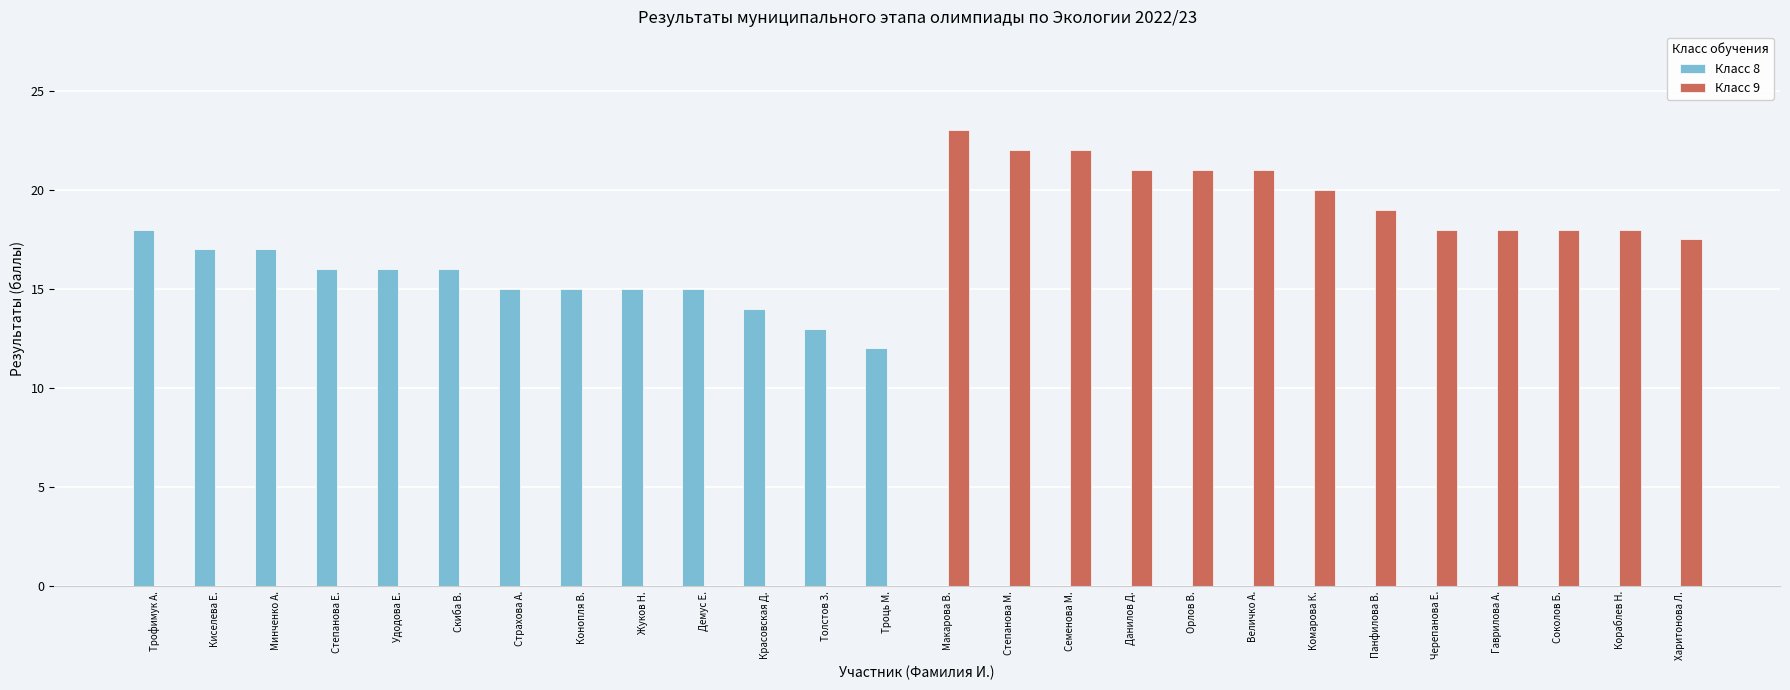

Count the number of categories in the chart.

26